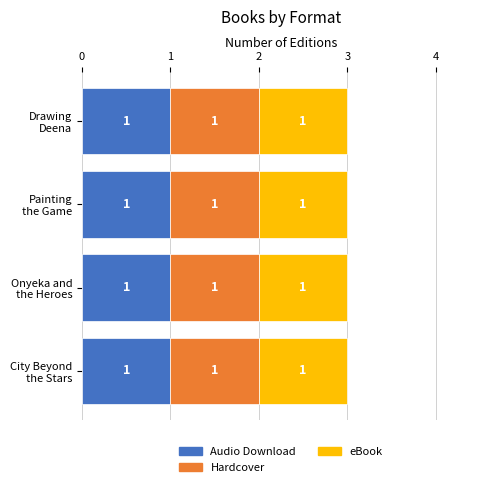

Which series has the largest total across all categories?

Audio Download